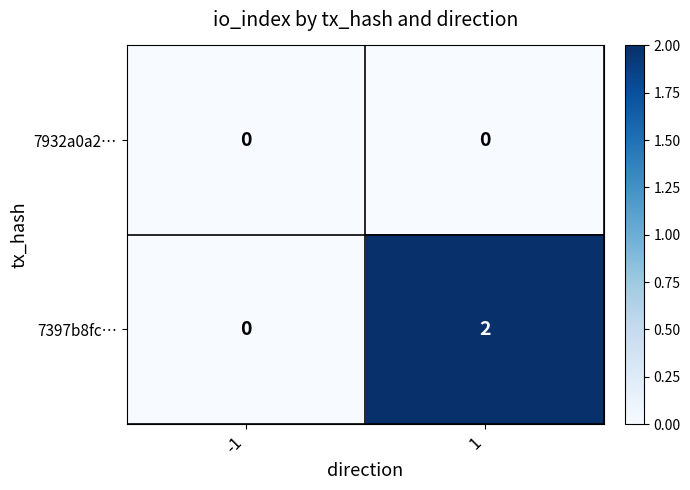

Is it true that 7932a0a2… equals 0 at -1?

True